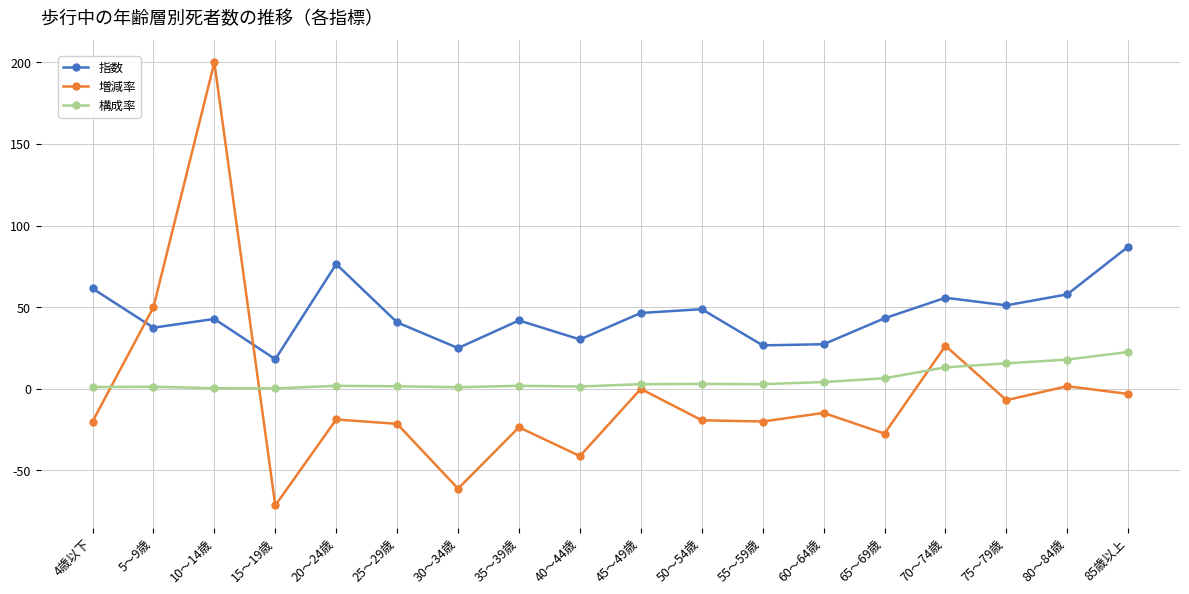

Does the chart have visible grid lines?

Yes